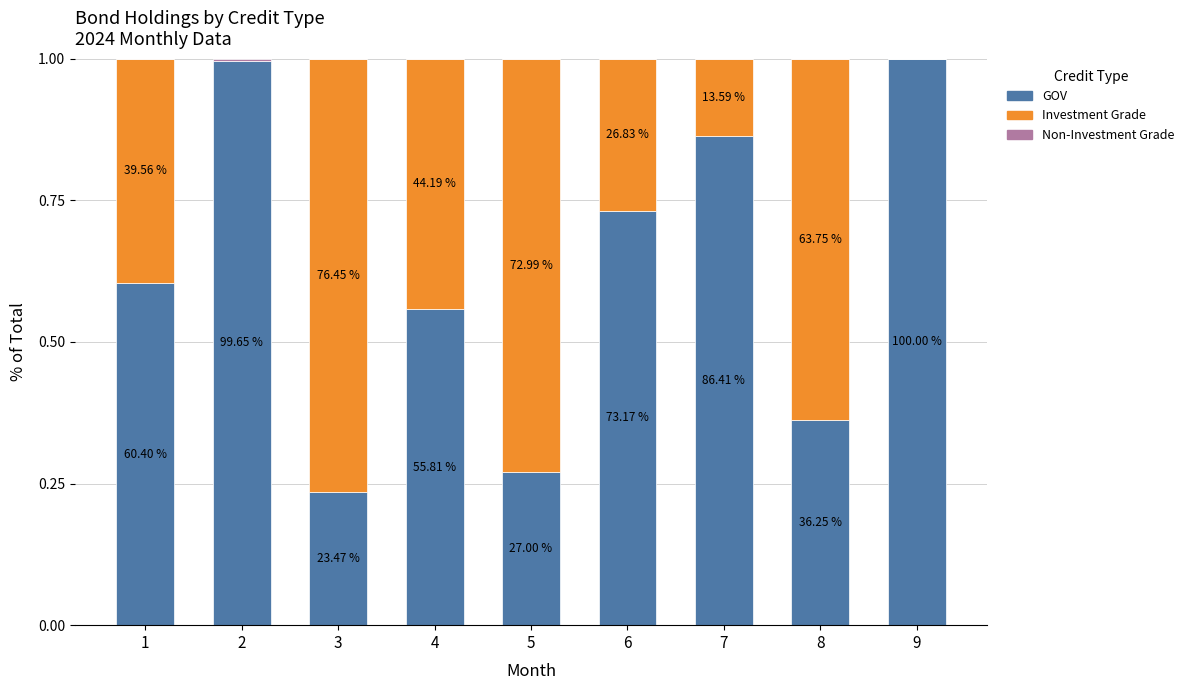

Does the chart contain stacked bars?

Yes